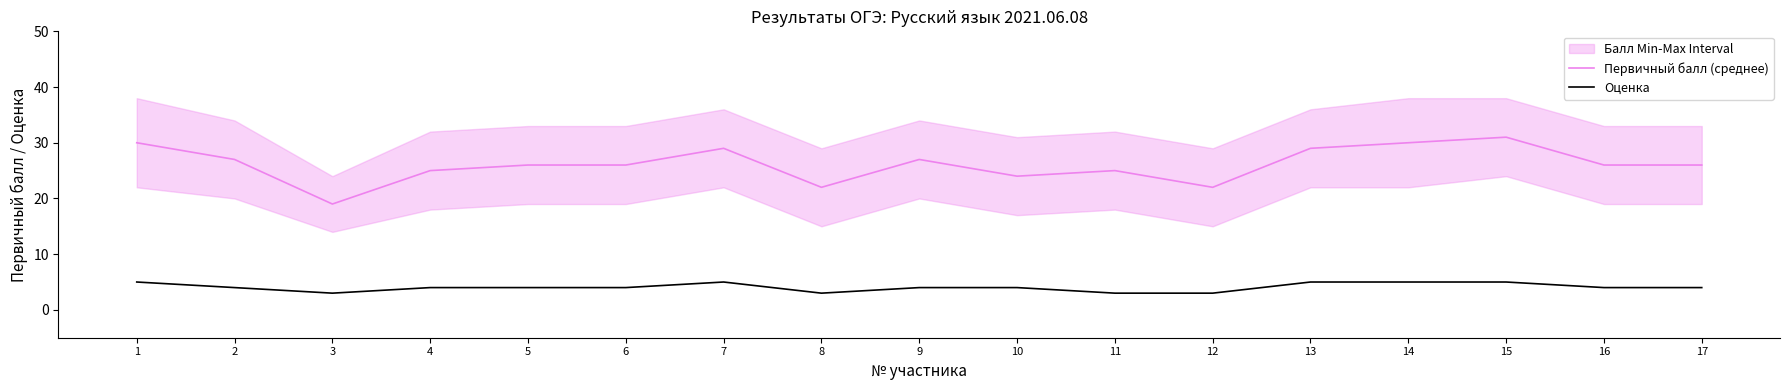

Where is Первичный балл (среднее) nearest to the value 25?

4